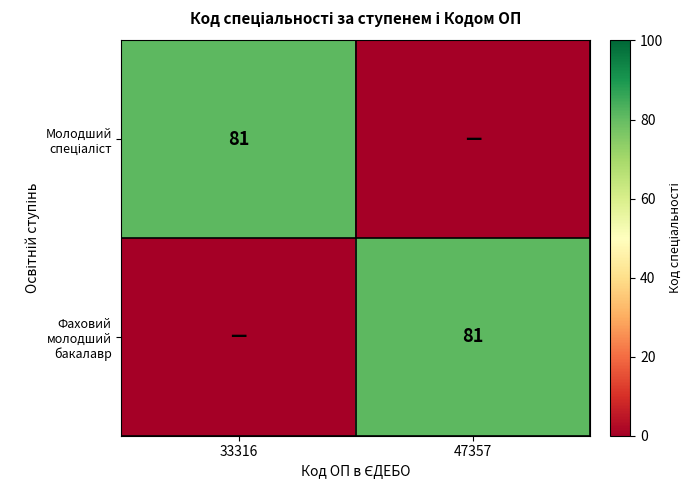

Count the Фаховий молодший бакалавр values in the range 0 to 81.

2